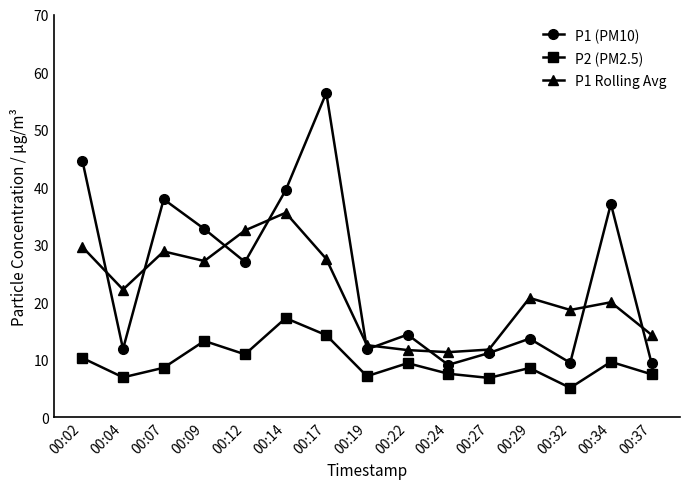

True or false: P2 (PM2.5) has a value of 20.7 at 00:09.

False